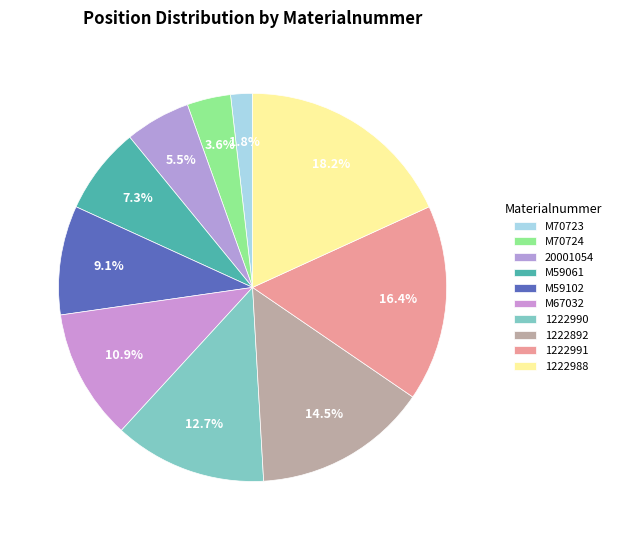

Does M70724 represent more than half of the total?

No